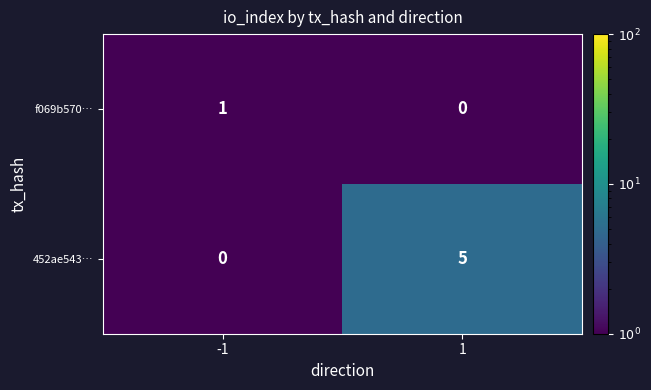

Reading right to left, list all the values displayed in this chart.

f069b570…: 0	1
452ae543…: 5	0